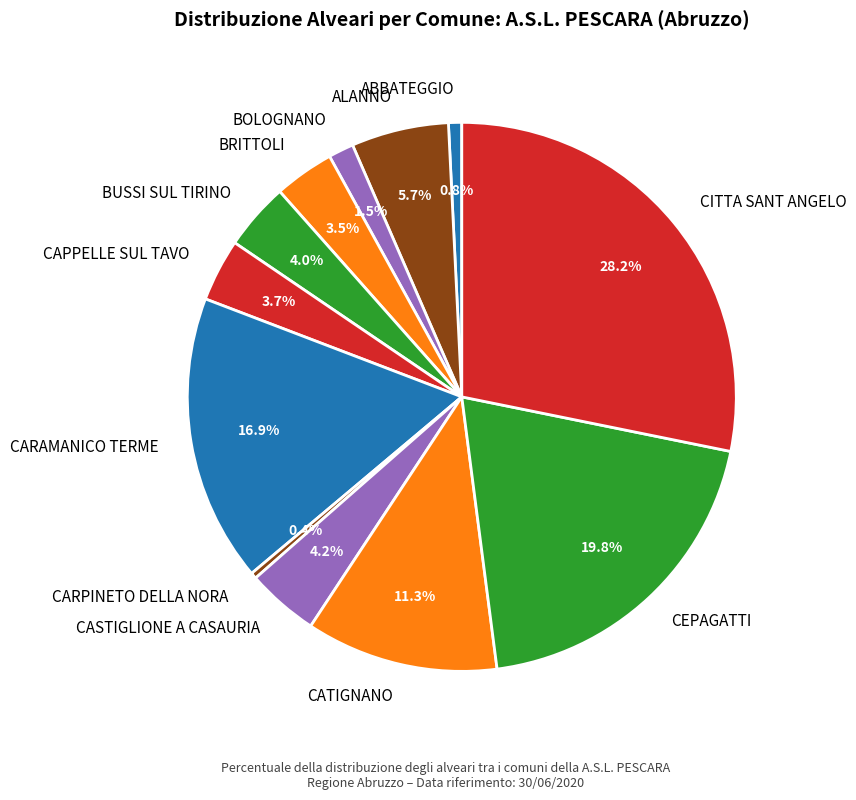

Between CITTA SANT ANGELO and CASTIGLIONE A CASAURIA, which is larger?

CITTA SANT ANGELO